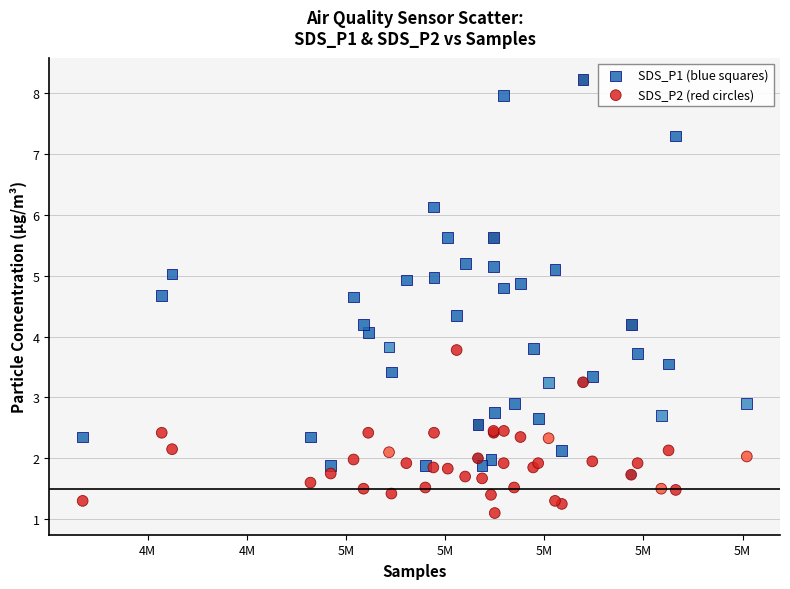

Which series reaches the minimum Y coordinate?

SDS_P2 (red circles)